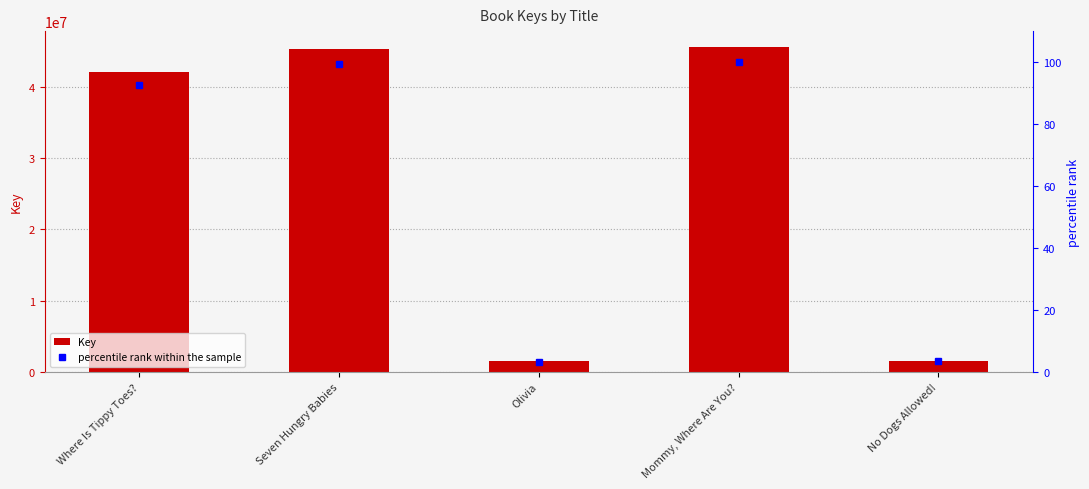

What position from the right is No Dogs Allowed!?

1